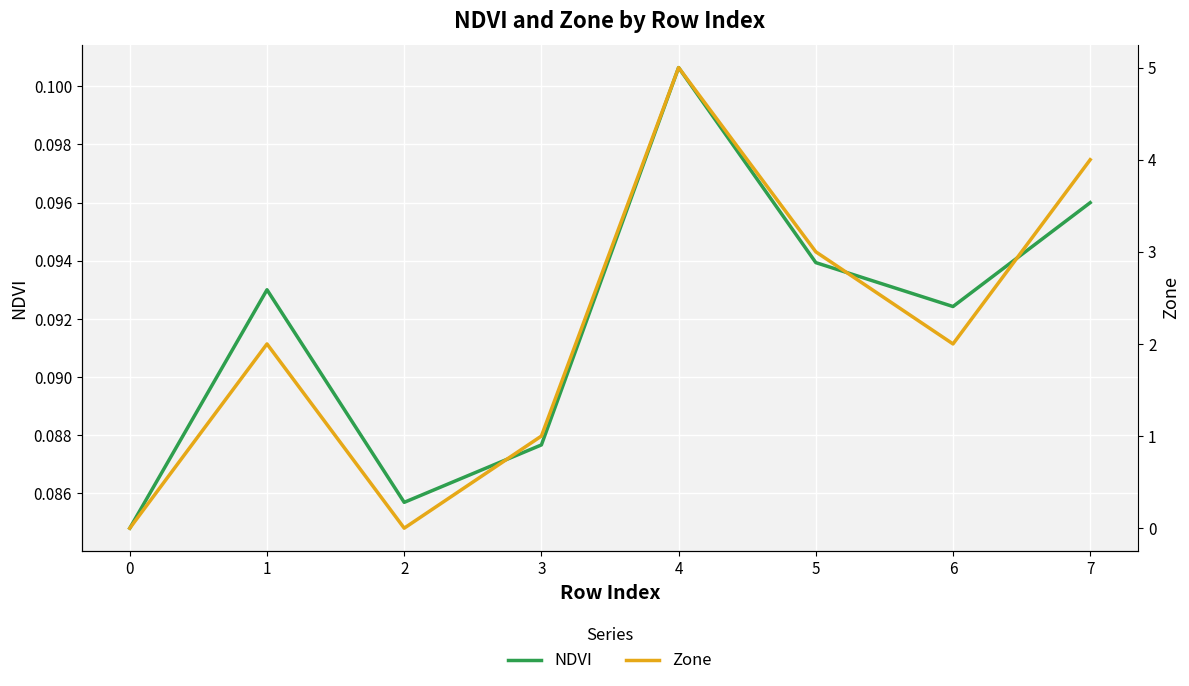

At 7, list the series in order from largest to smallest.

Zone, NDVI